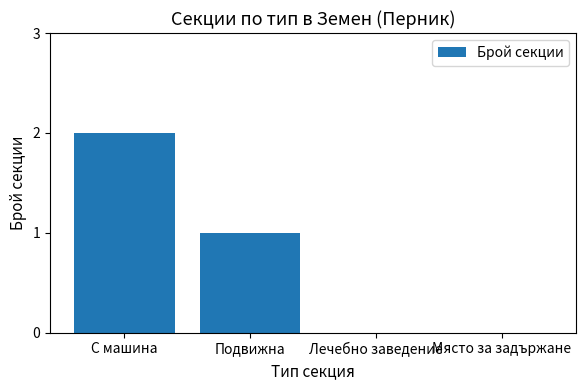

Where does the data first go above 1?

С машина